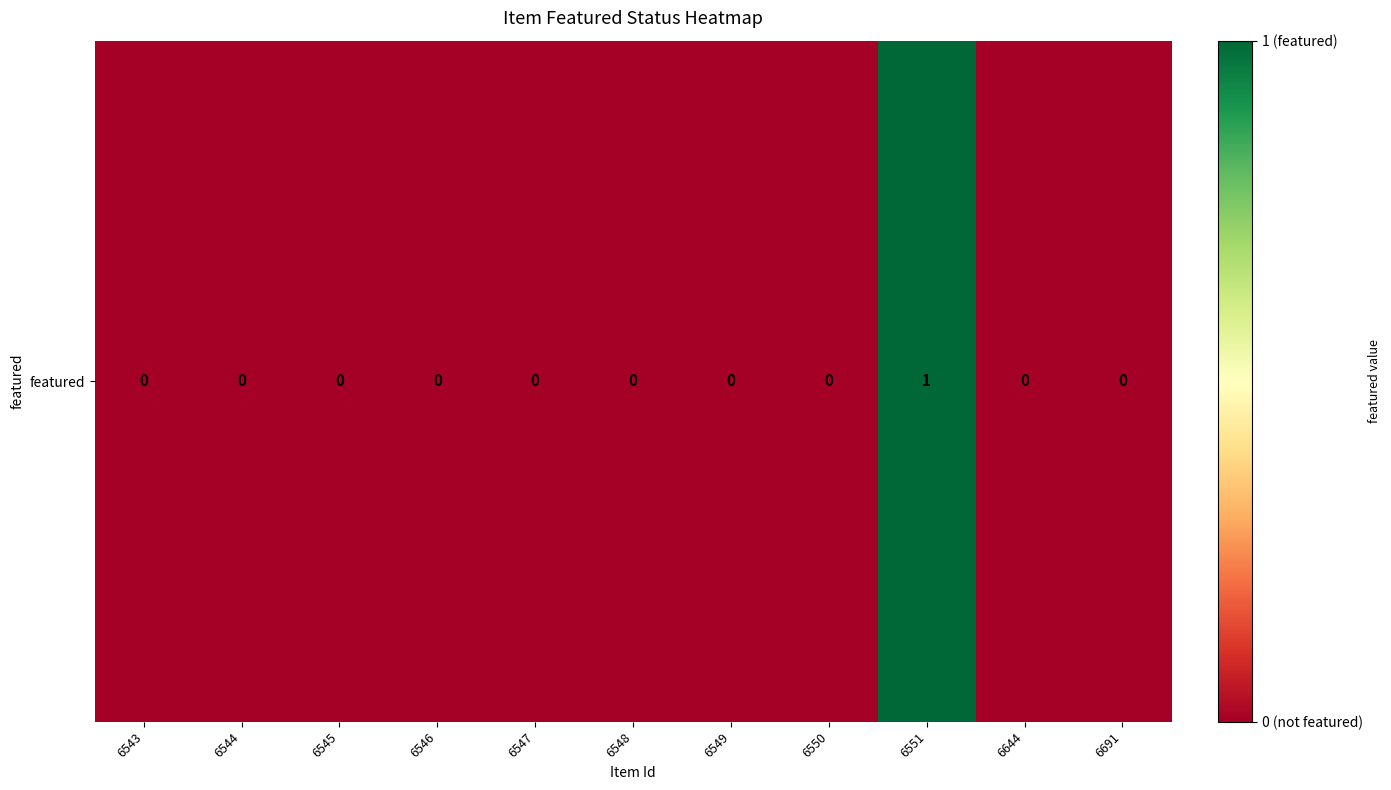

Between 6691 and 6545, which is larger?

6691